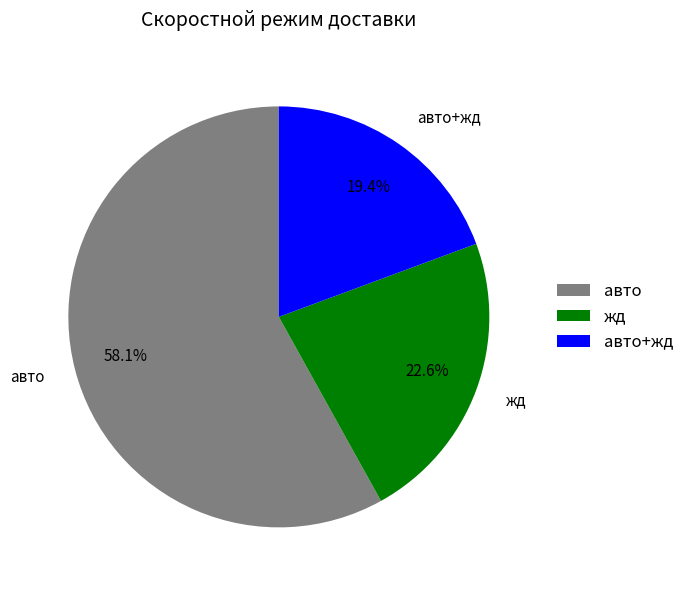

To the nearest percent, what percentage of the pie is авто?

58%